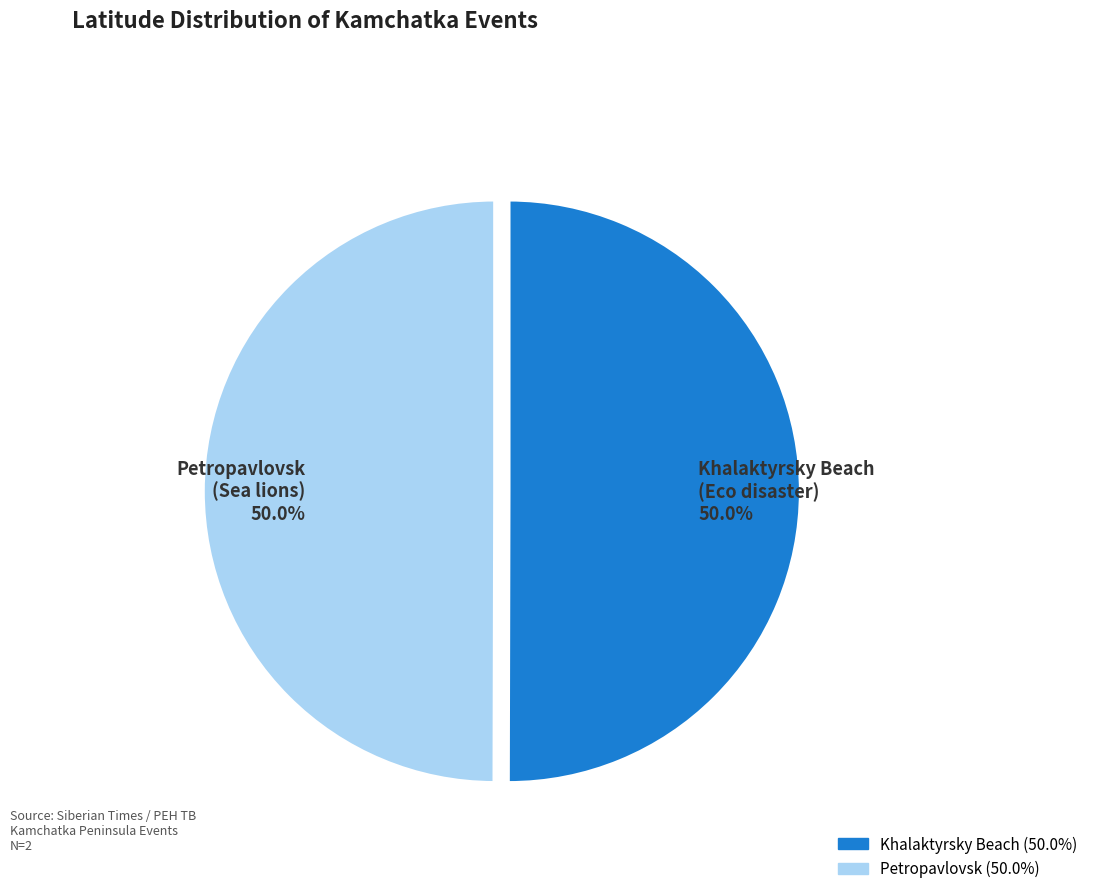

Combined, do Petropavlovsk (Sea lions) 50.0% and Khalaktyrsky Beach (Eco disaster) 50.0% account for over 50%?

Yes